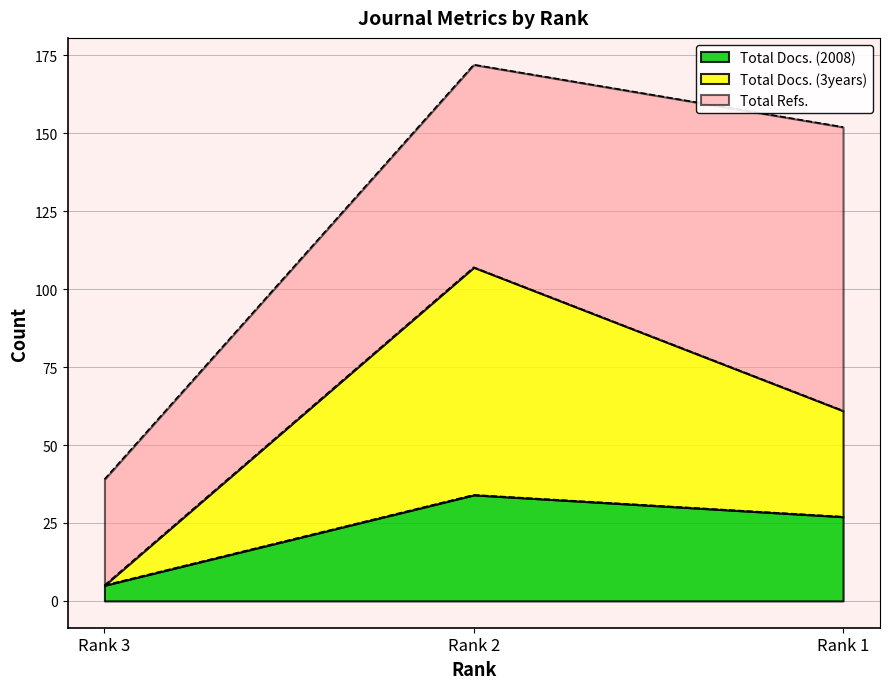

The Total Docs. (2008) series shows 27 at Rank 1. True or false?

True